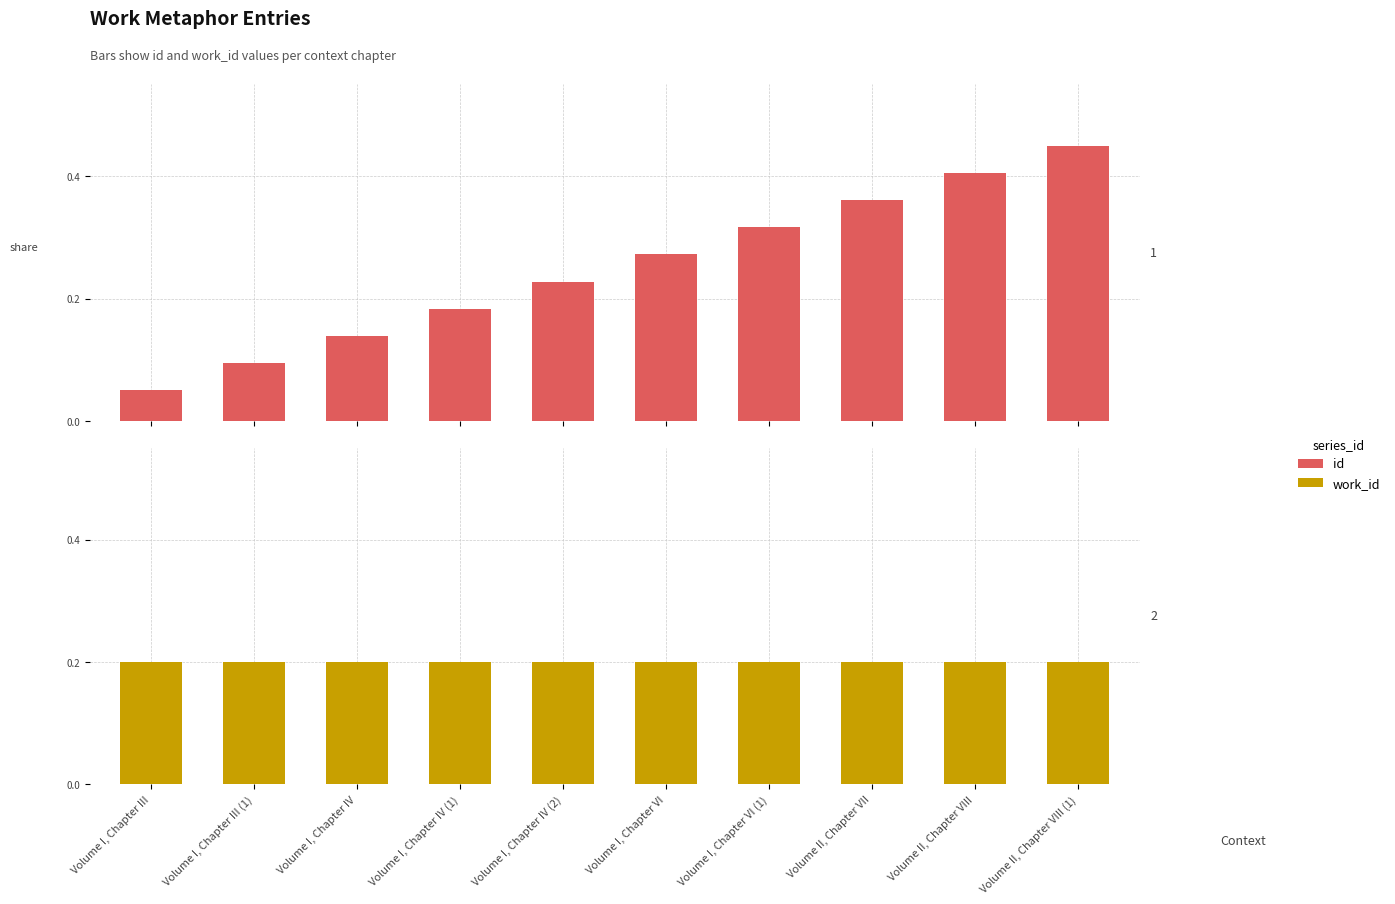

Rank the series at Volume I, Chapter VI (1) from lowest to highest value.

work_id, id